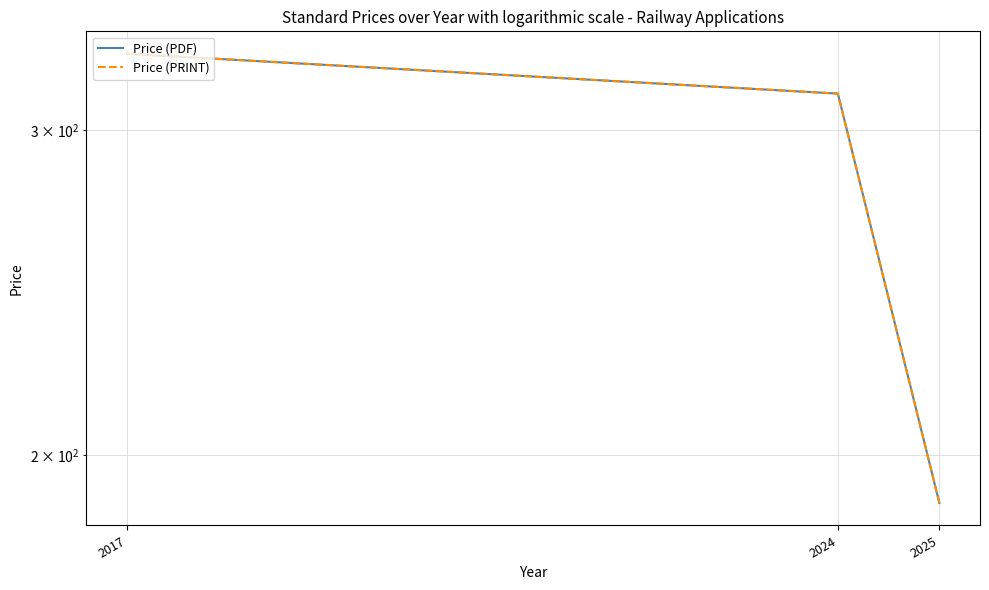

How many lines are shown in the chart?

2